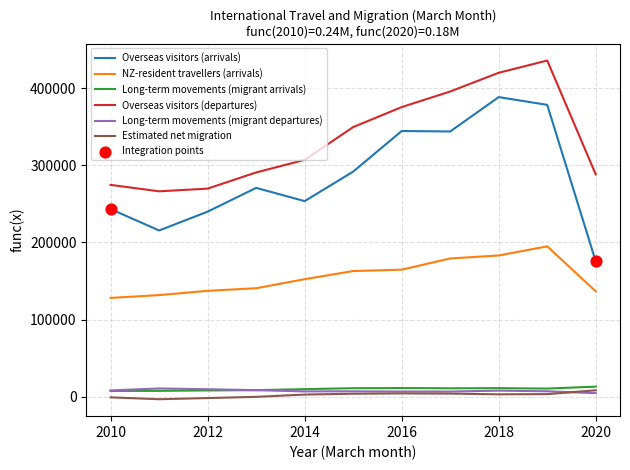

Which series has the largest total across all categories?

Overseas visitors (departures)